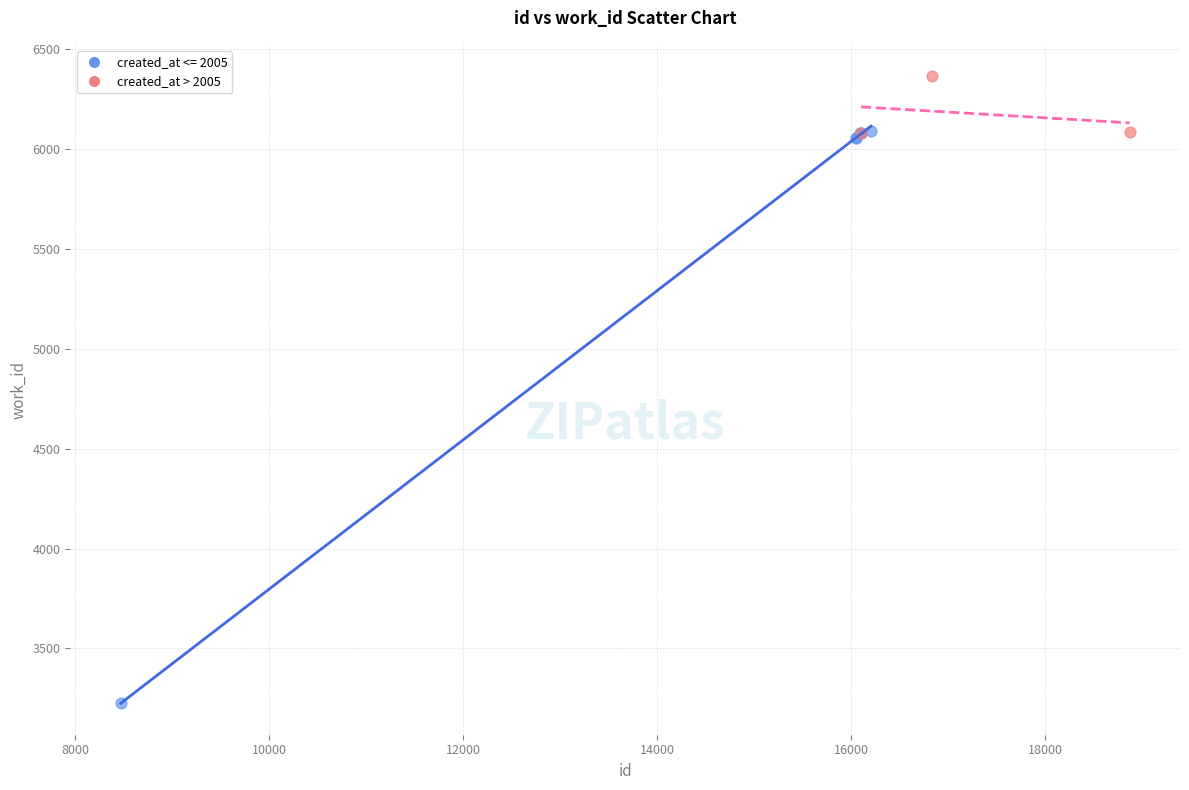

Which series has the widest spread of Y values?

created_at <= 2005